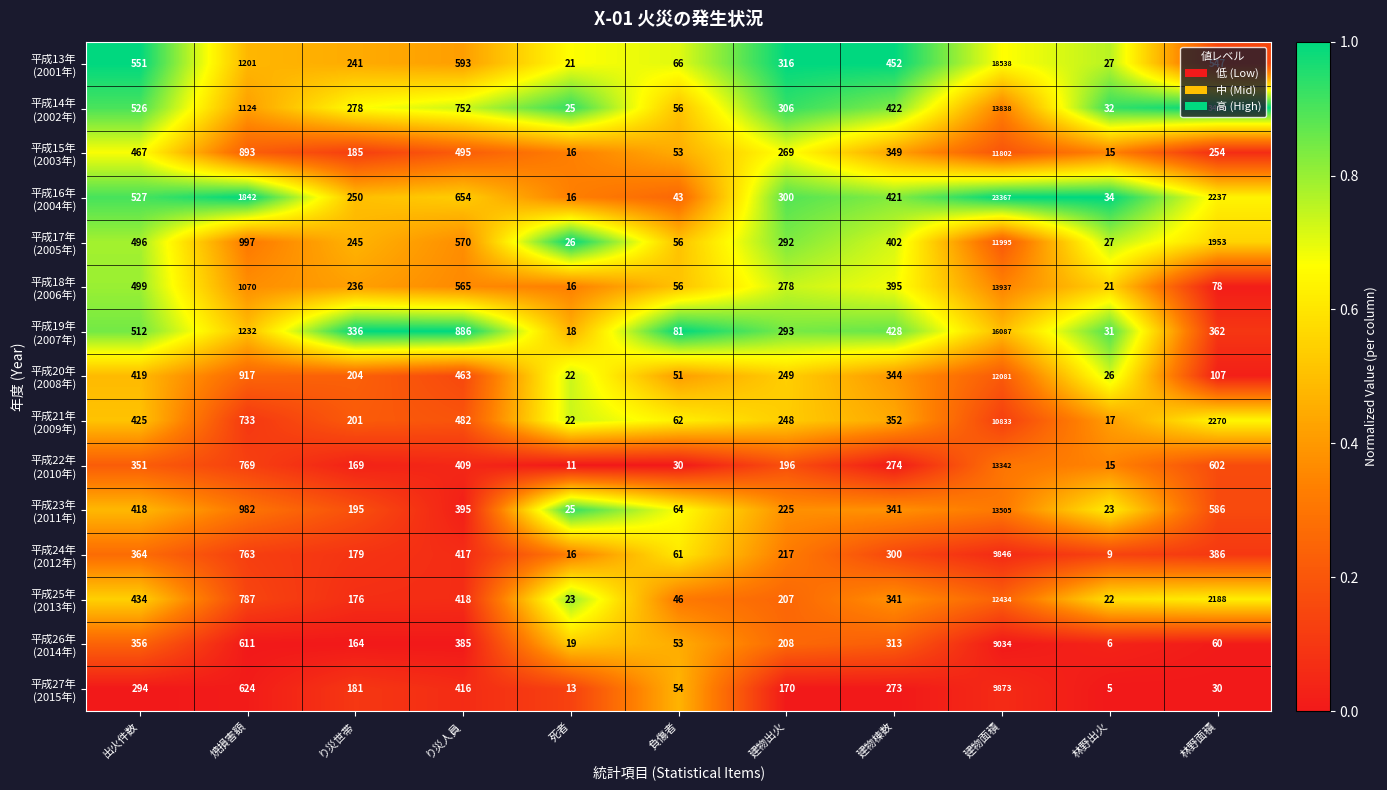

What is the difference between the highest and lowest values at 負傷者?

51